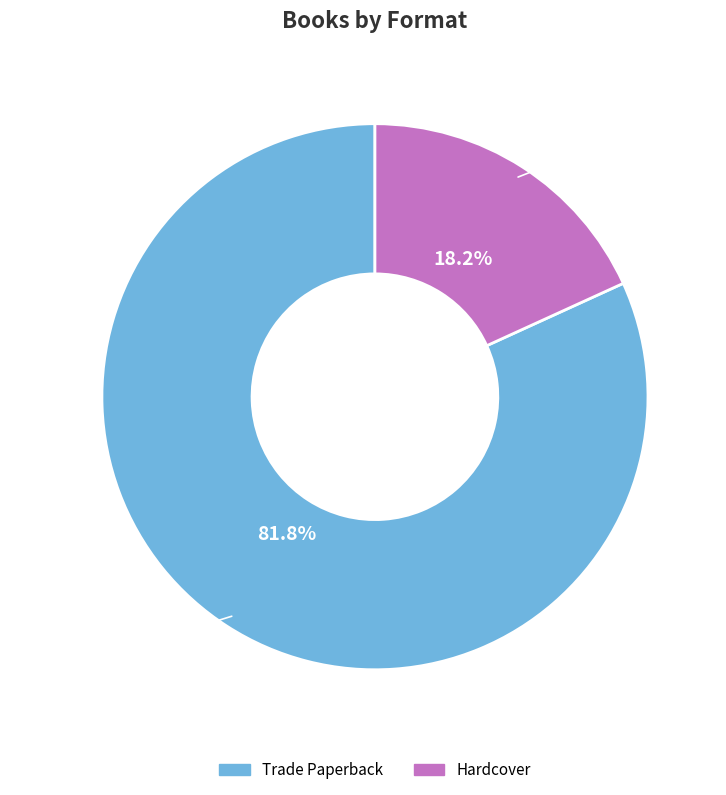

Which category accounts for the majority?

Trade Paperback